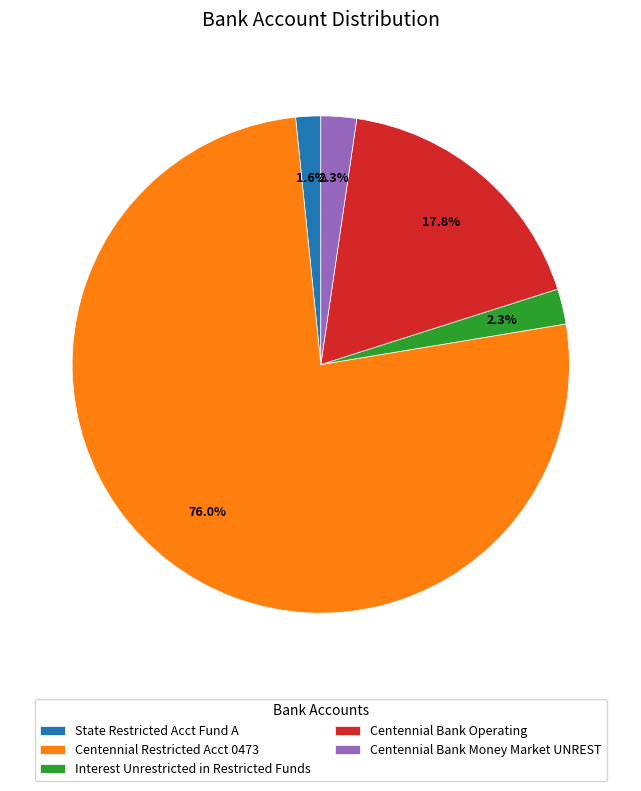

Which category has the biggest portion of the pie?

Centennial Restricted Acct 0473